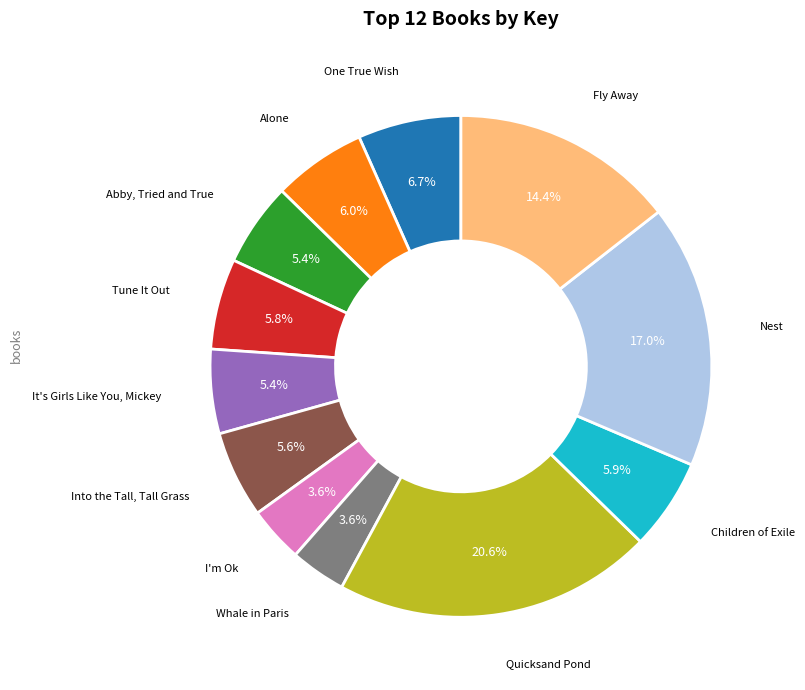

Is there a majority slice in this chart?

No